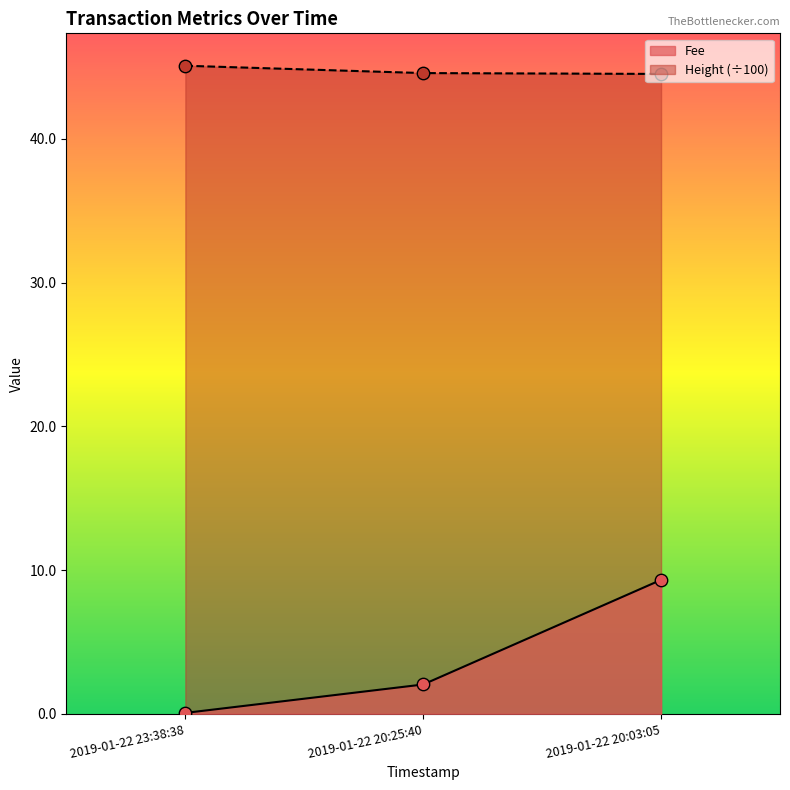

Which series has the widest spread of Y values?

Fee